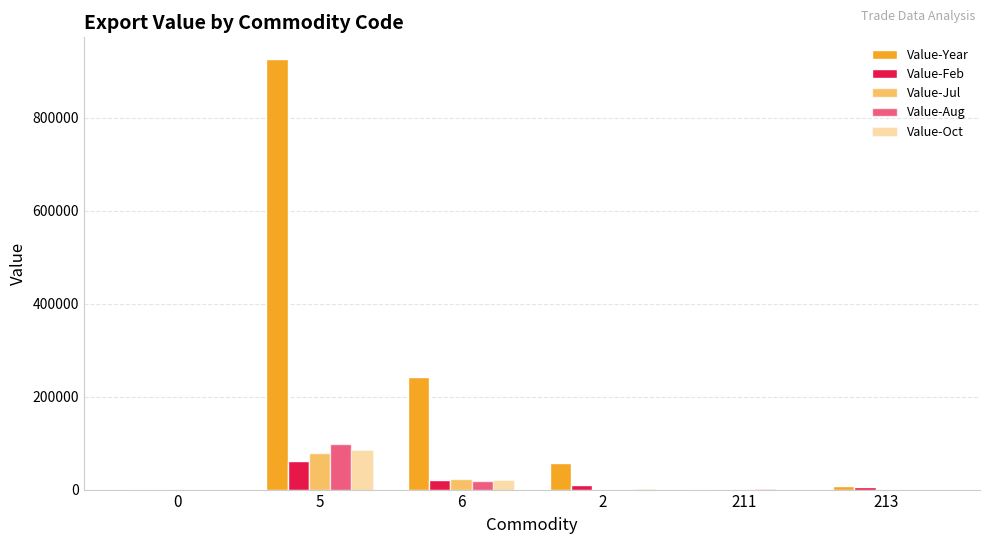

Are the bars grouped side by side (vs. stacked)?

Yes